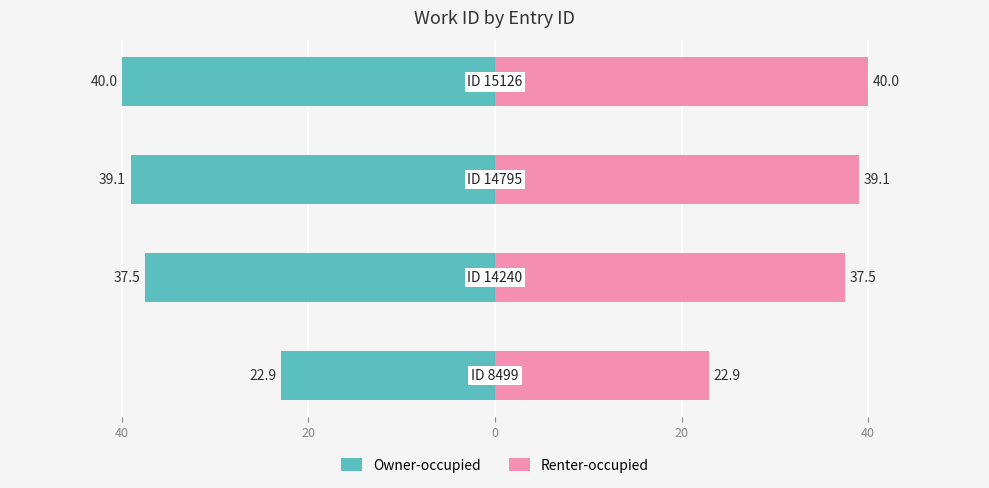

Rank the series at 20 from highest to lowest value.

Renter-occupied, Owner-occupied